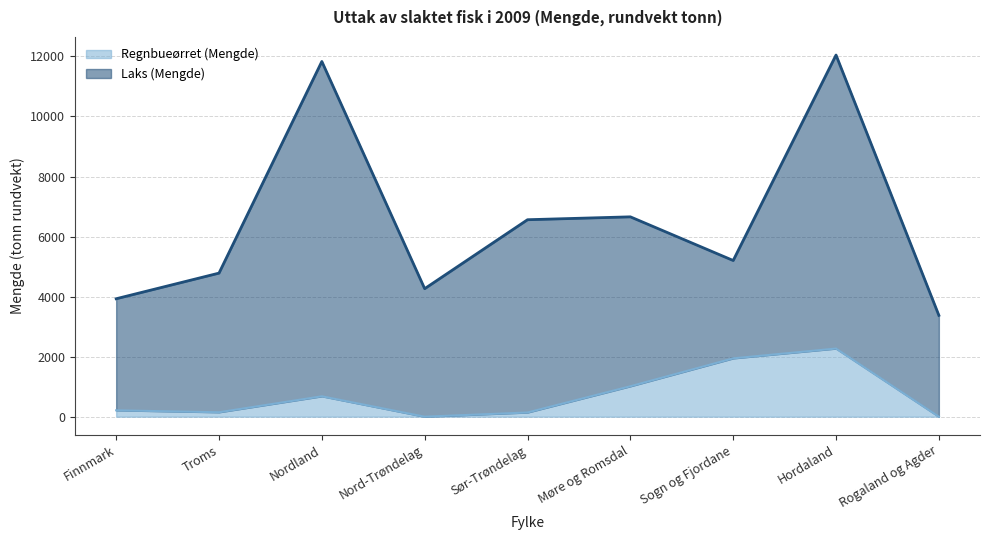

Which category has the highest value across all series?

Hordaland